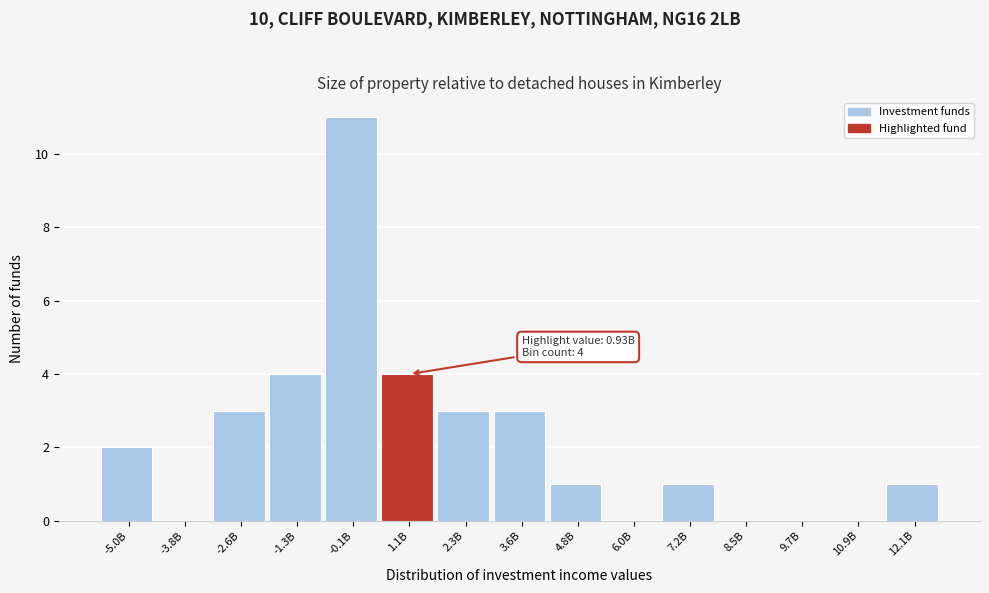

Reading right to left, what are all the values shown in this chart?

12.1B=1	10.9B=0	9.7B=0	8.5B=0	7.2B=1	6.0B=0	4.8B=1	3.6B=3	2.3B=3	1.1B=4	-0.1B=11	-1.3B=4	-2.6B=3	-3.8B=0	-5.0B=2